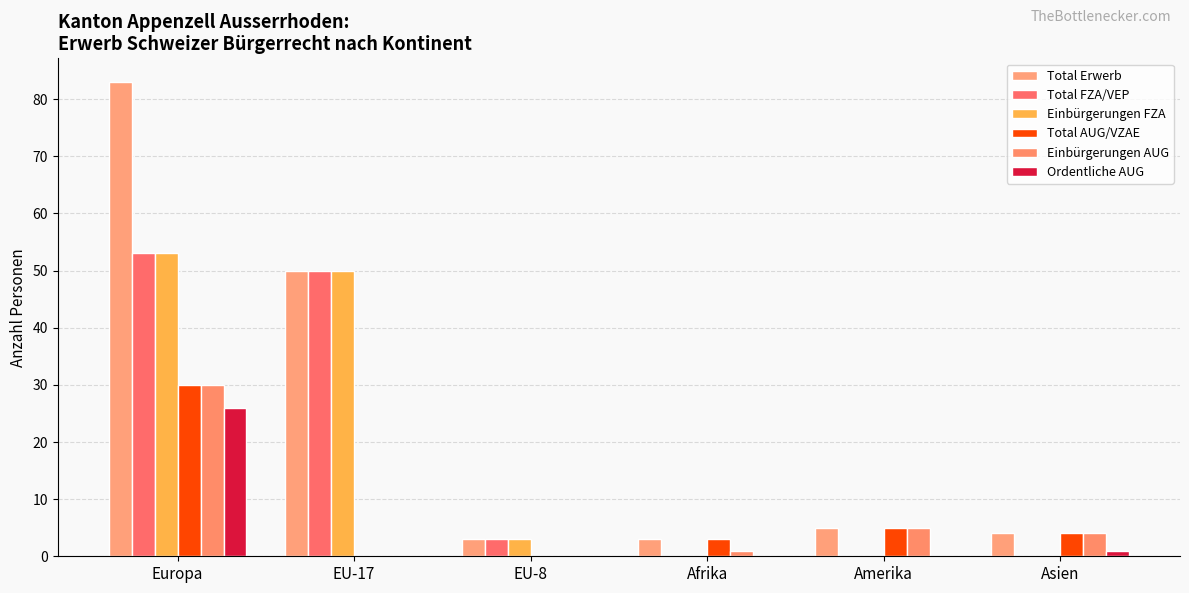

Are the bars horizontal?

No